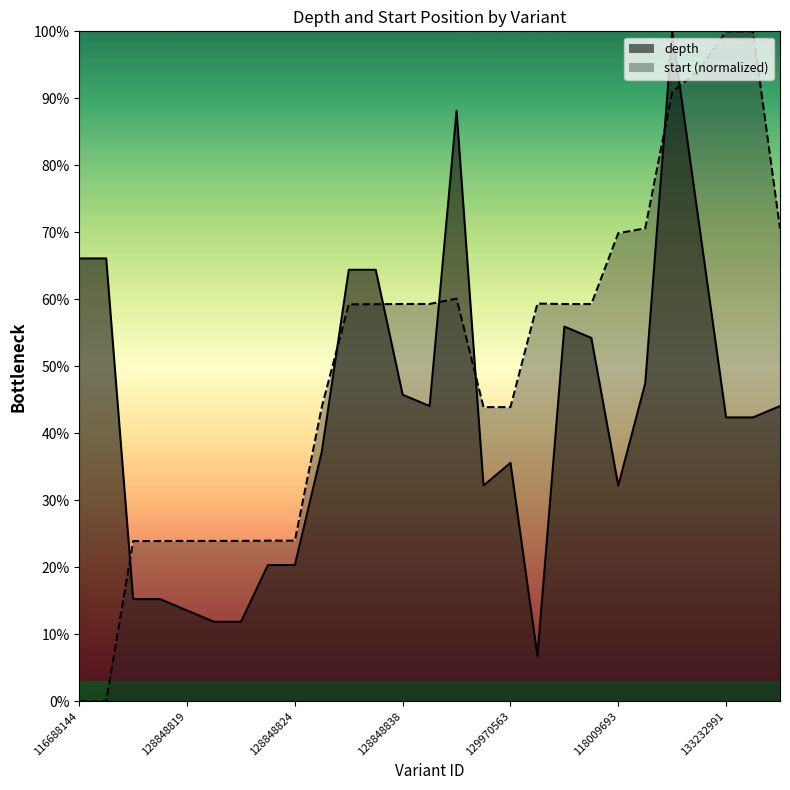

What is the value of the depth point at the 27th from the left?

44.1